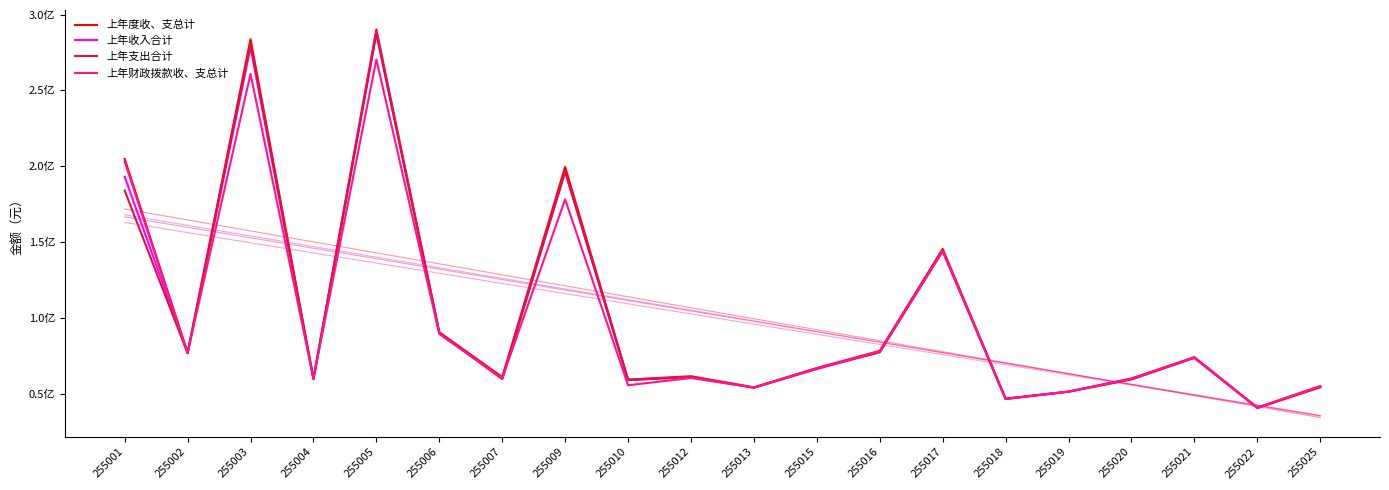

Which series has the largest range (max minus min)?

上年度收、支总计